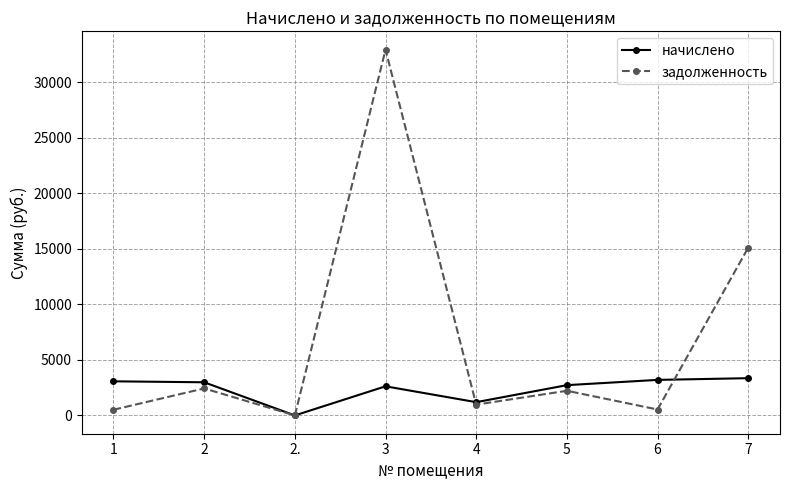

Rank the series by their average value, from highest to lowest.

задолженность, начислено